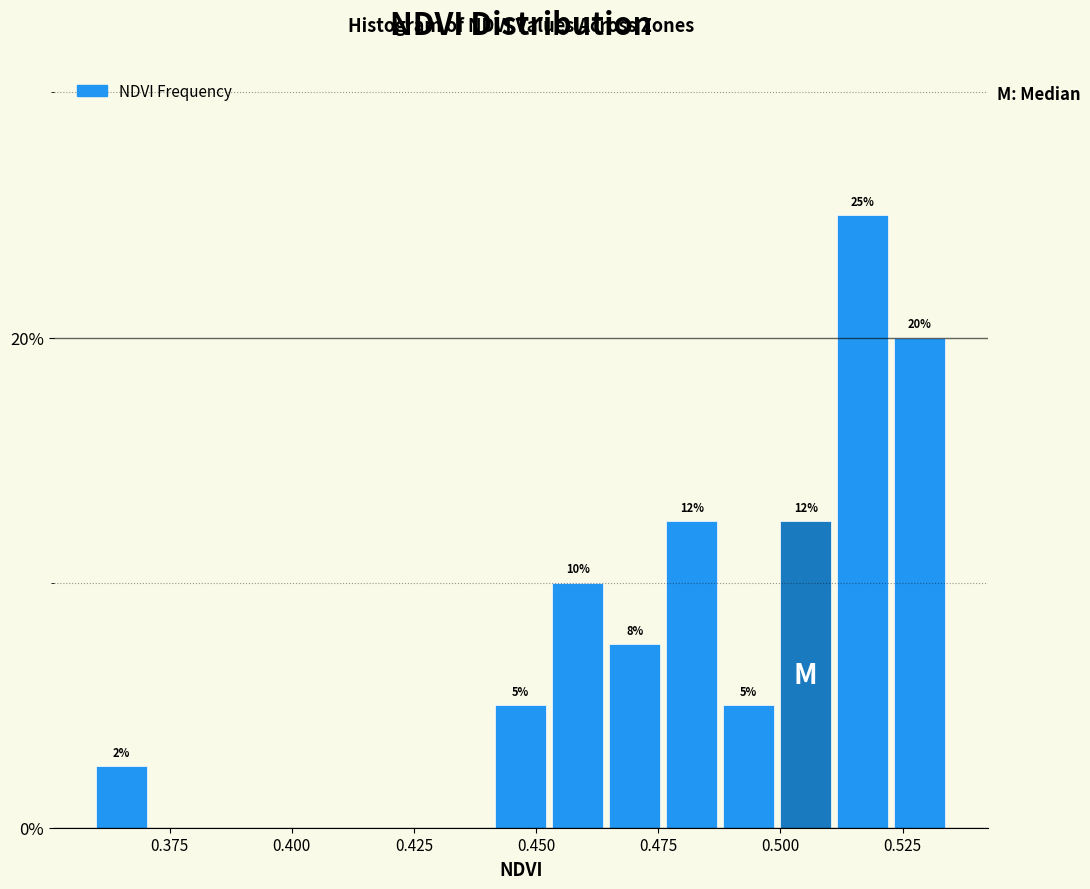

Around what value on the x-axis is the tallest bar? Give the approximate position of its centre, as read against the axis.

0.515